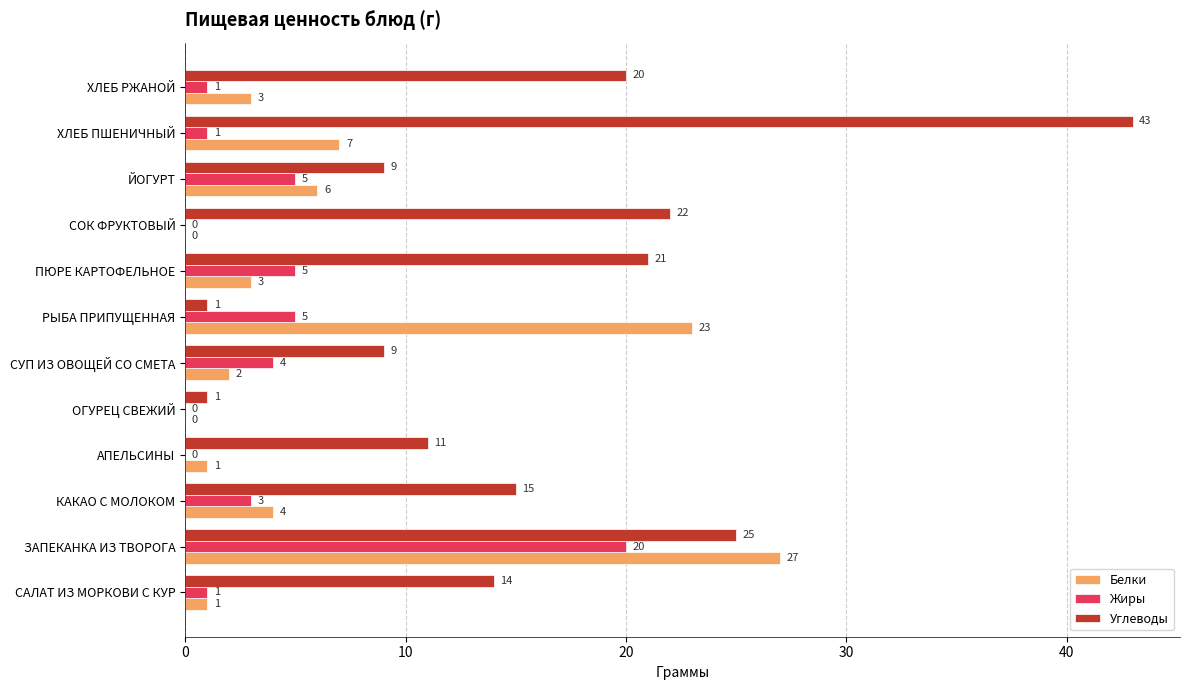

Between КАКАО С МОЛОКОМ and ХЛЕБ РЖАНОЙ, which series saw the biggest shift?

Углеводы